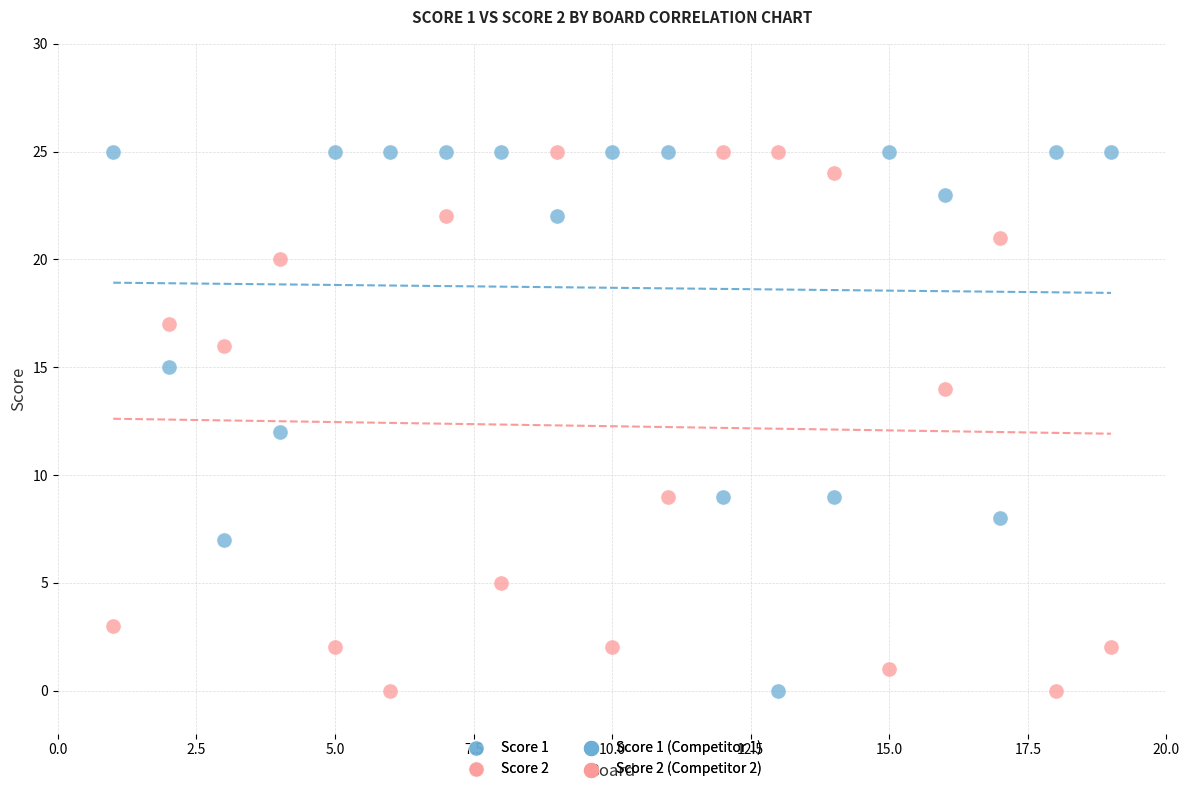

What is the X range (max minus min) for the scatter plot?

18